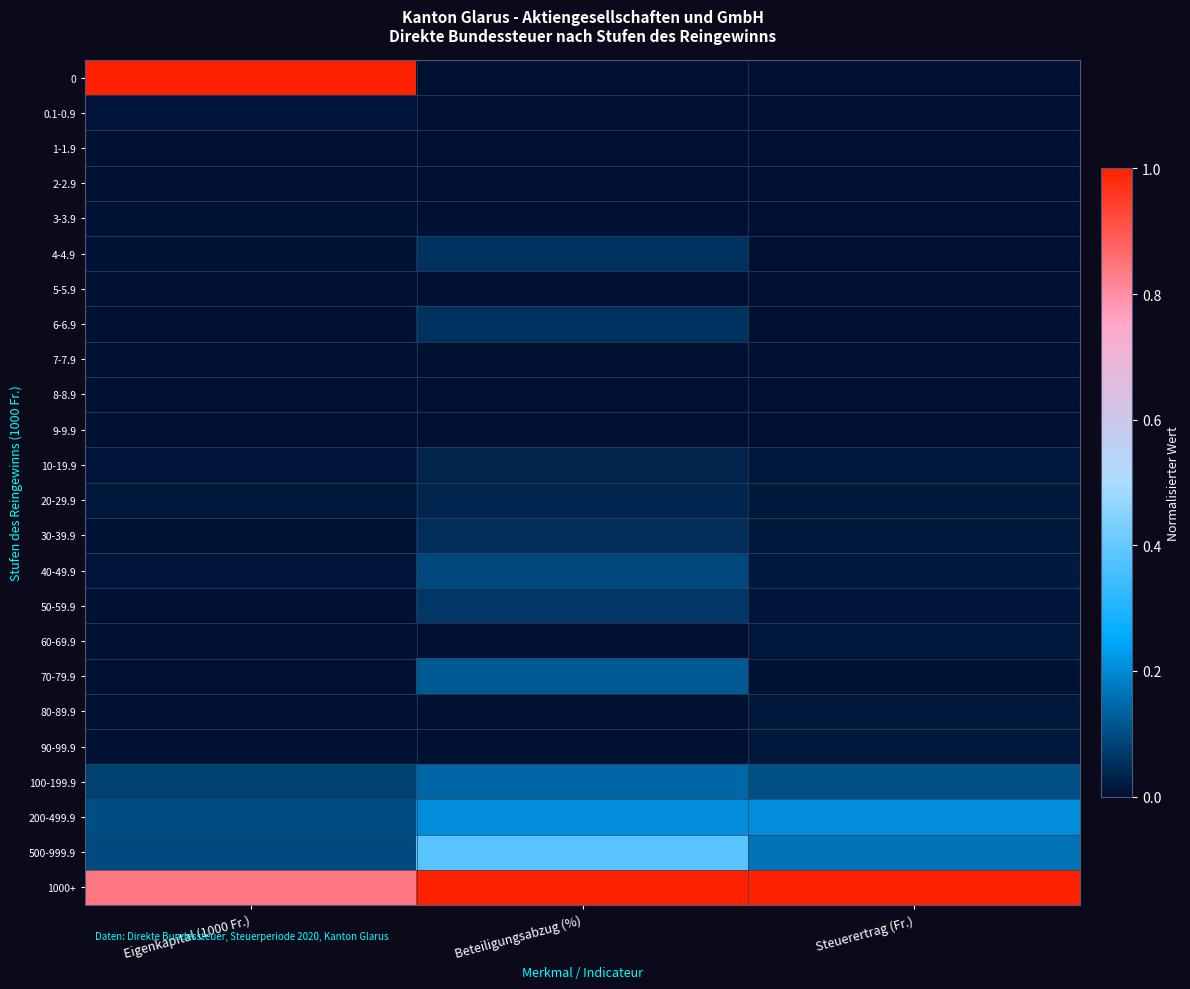

What is the greatest value displayed?

1.0